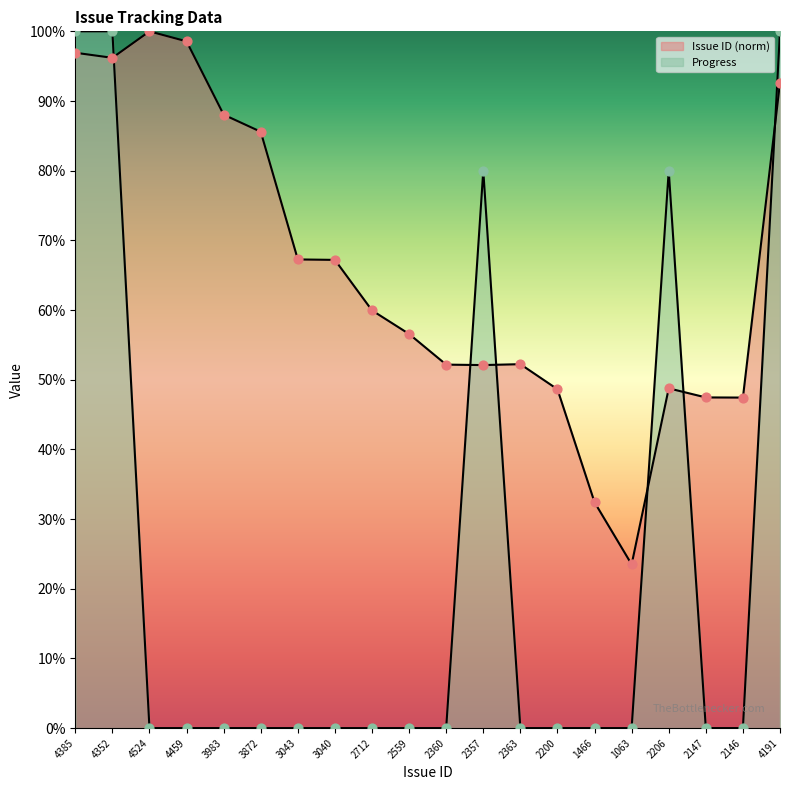

Which series has the largest Y range (max minus min)?

Progress